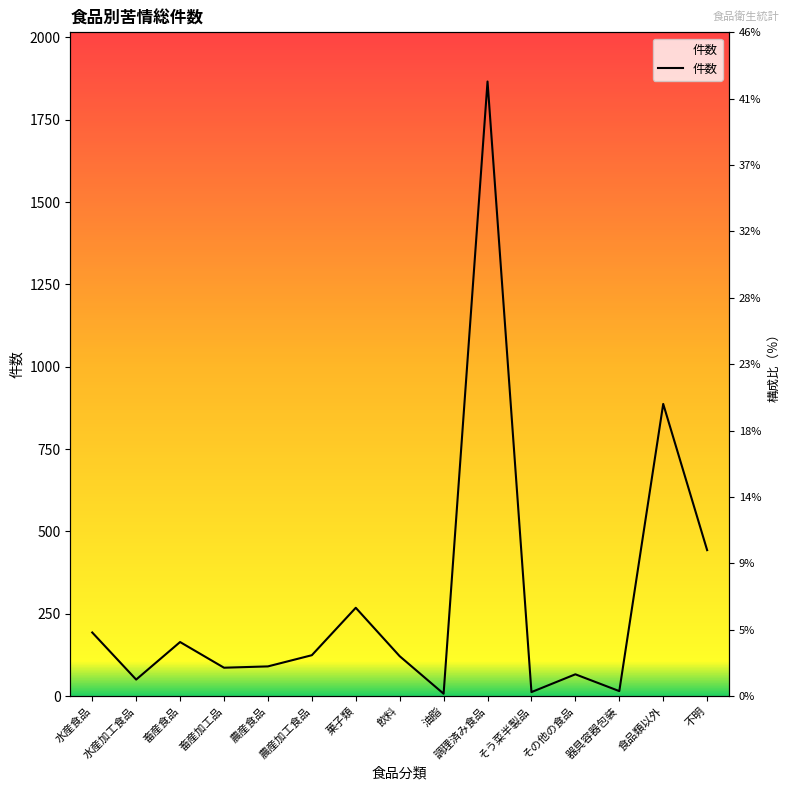

Reading left to right, list all the values displayed in this chart.

193	50	164	86	90	124	268	121	7	1866	12	66	15	887	443